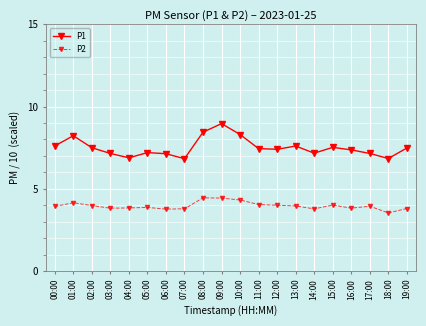

At which category is the sum across all series the highest?

09:00